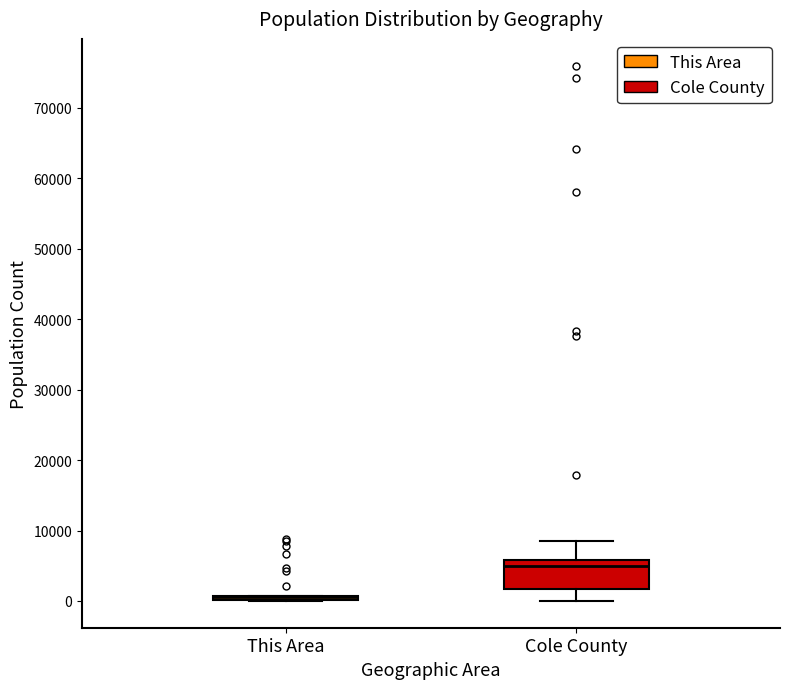

Which box is the tallest, from its lower edge to its upper edge?

Cole County